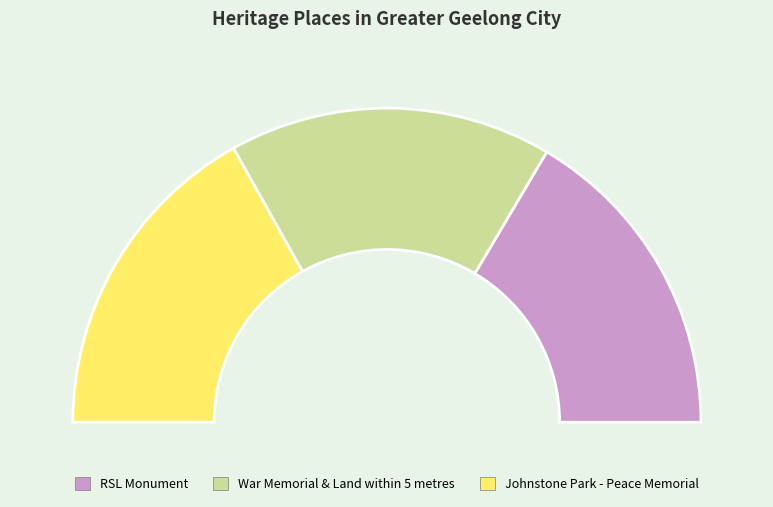

True or false: RSL Monument accounts for 33% of the total.

True